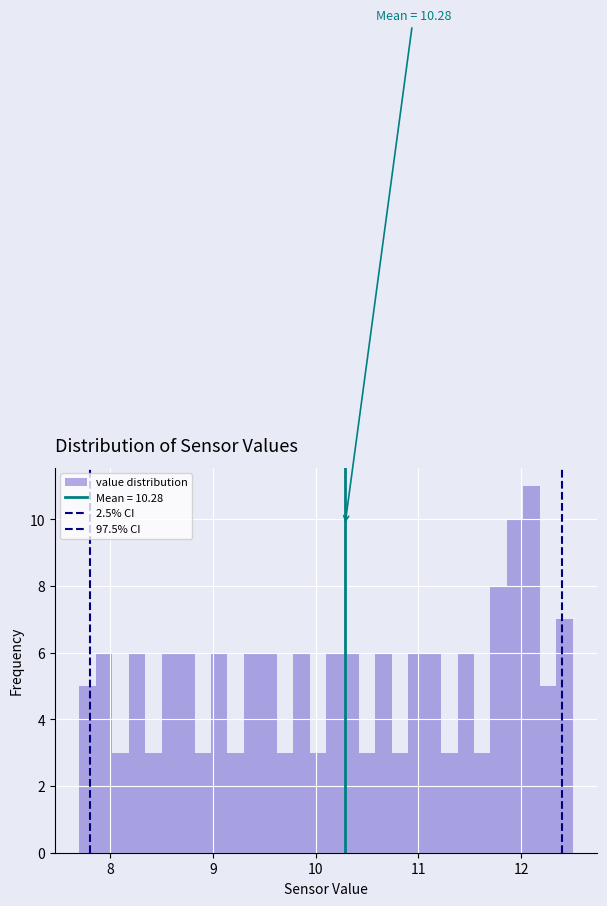

Around what value on the x-axis is the tallest bar? Give the approximate position of its centre, as read against the axis.

12.1